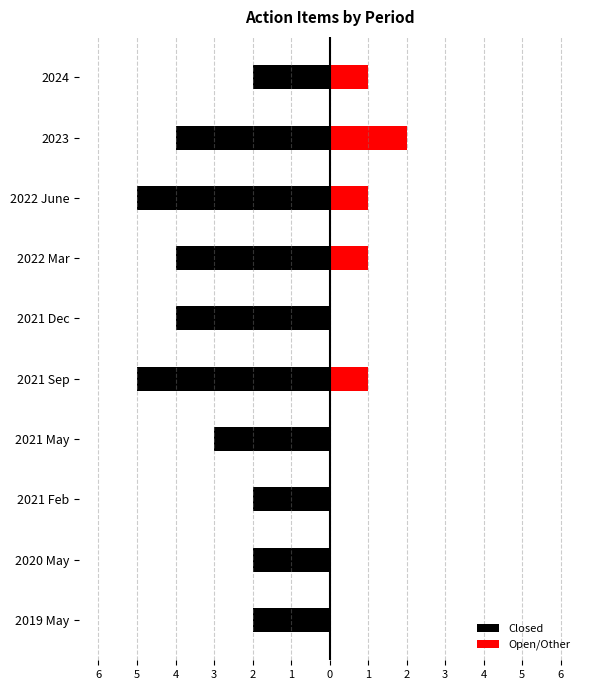

What are all the series names shown in the legend?

Closed, Open/Other